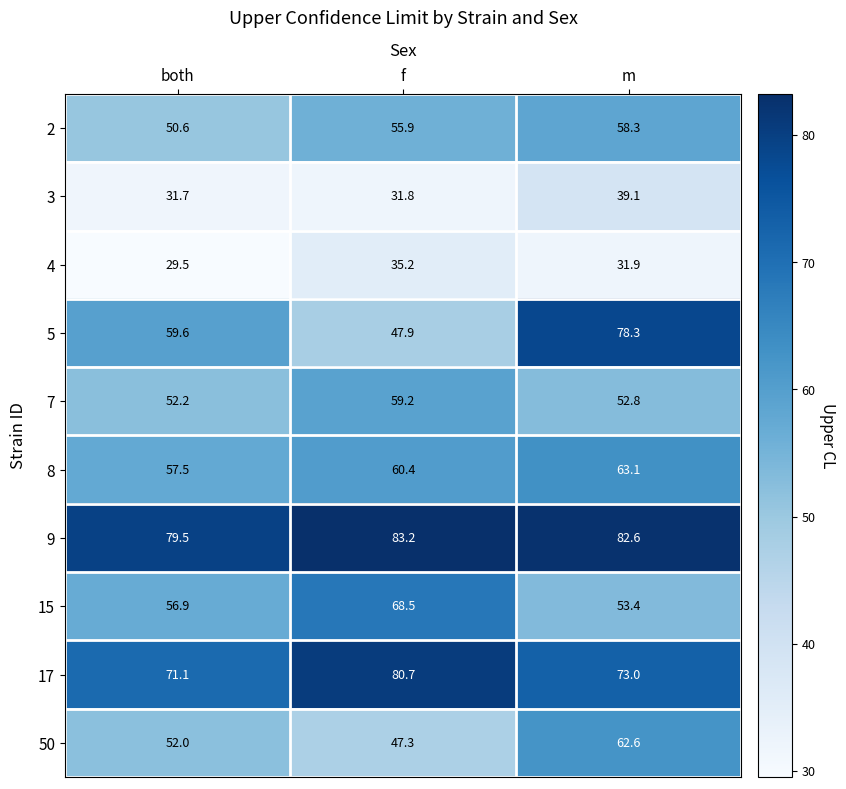

List the series in order of their peak value, highest first.

9, 17, 5, 15, 8, 50, 7, 2, 3, 4